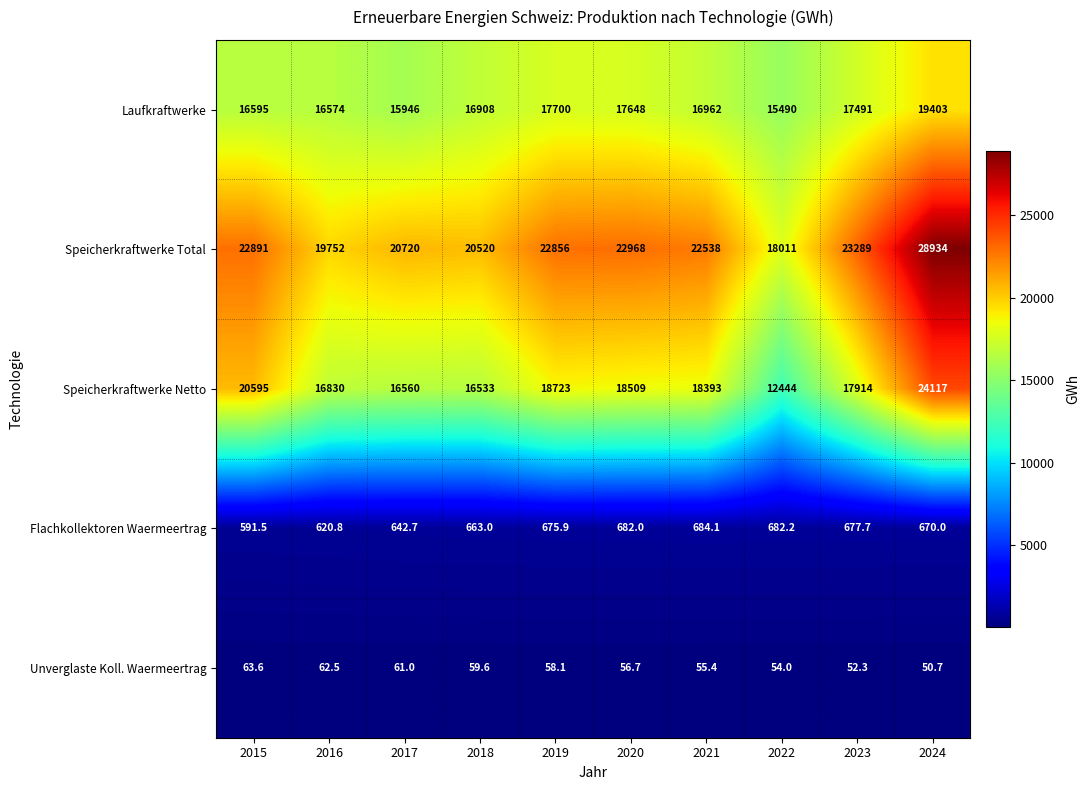

Is it true that Unverglaste Koll. Waermeertrag equals 91.5 at 2022?

False